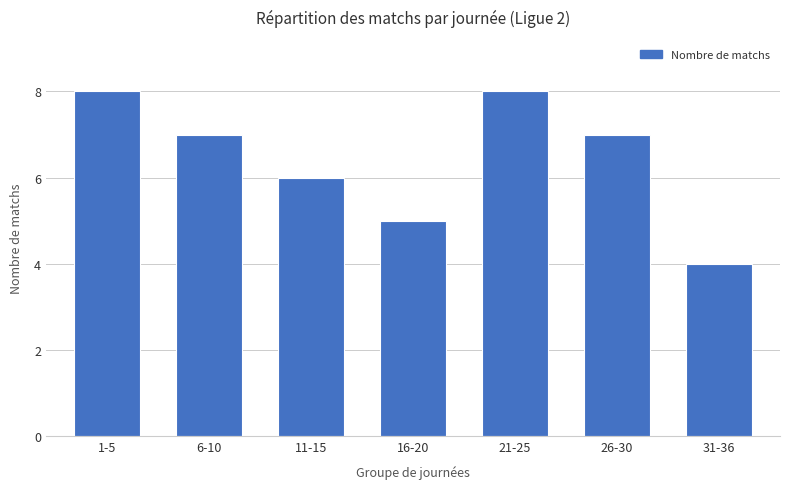

True or false: the data shows 14 at 1-5.

False